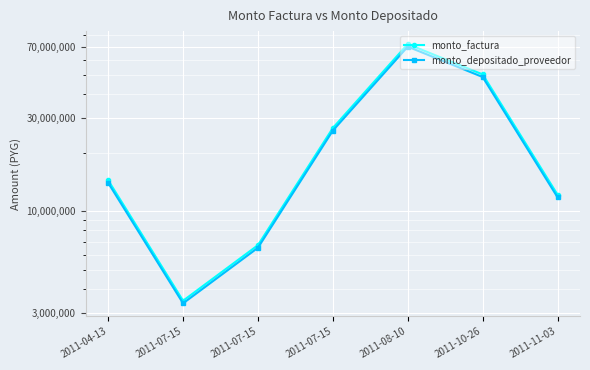

True or false: monto_depositado_proveedor and monto_factura cross at least once.

False